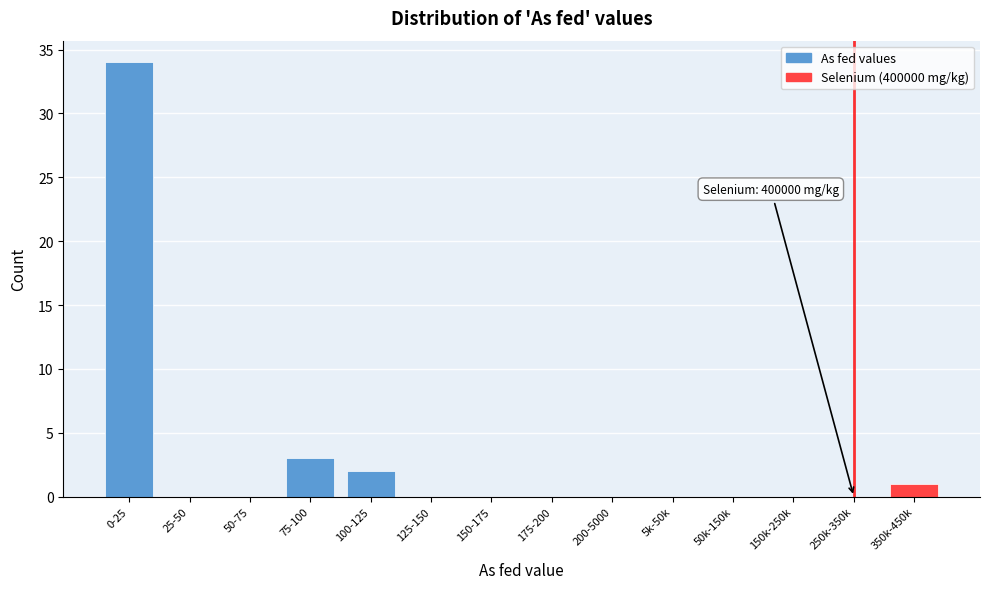

Reading right to left, extract all data points from this chart.

350k-450k=1	250k-350k=0	150k-250k=0	50k-150k=0	5k-50k=0	200-5000=0	175-200=0	150-175=0	125-150=0	100-125=2	75-100=3	50-75=0	25-50=0	0-25=34